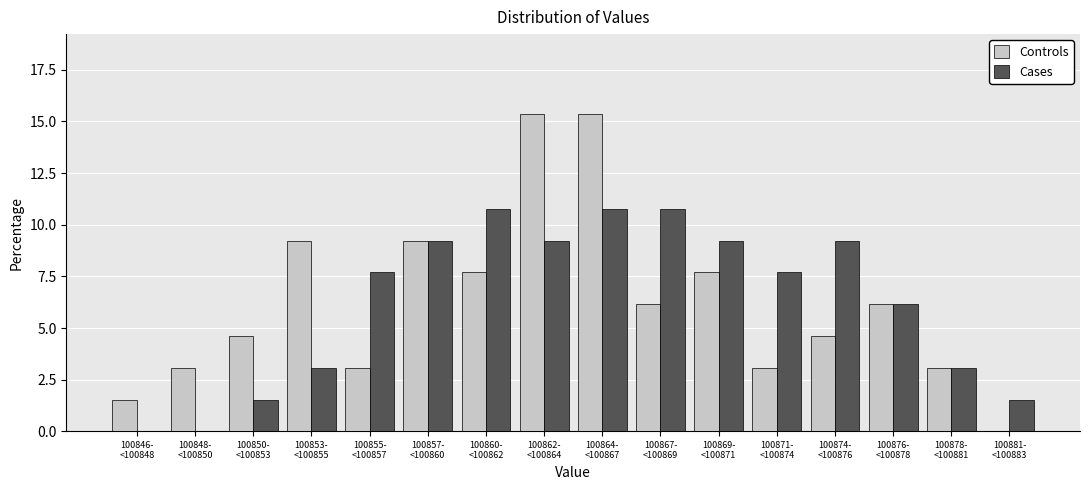

What is the sum of all Cases values?

100.0